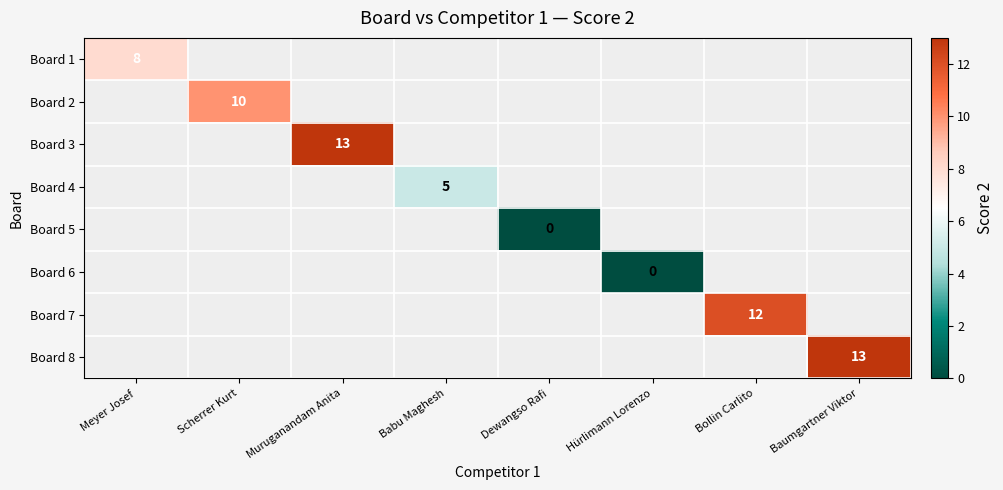

At how many categories does at least one series exceed 7?

5